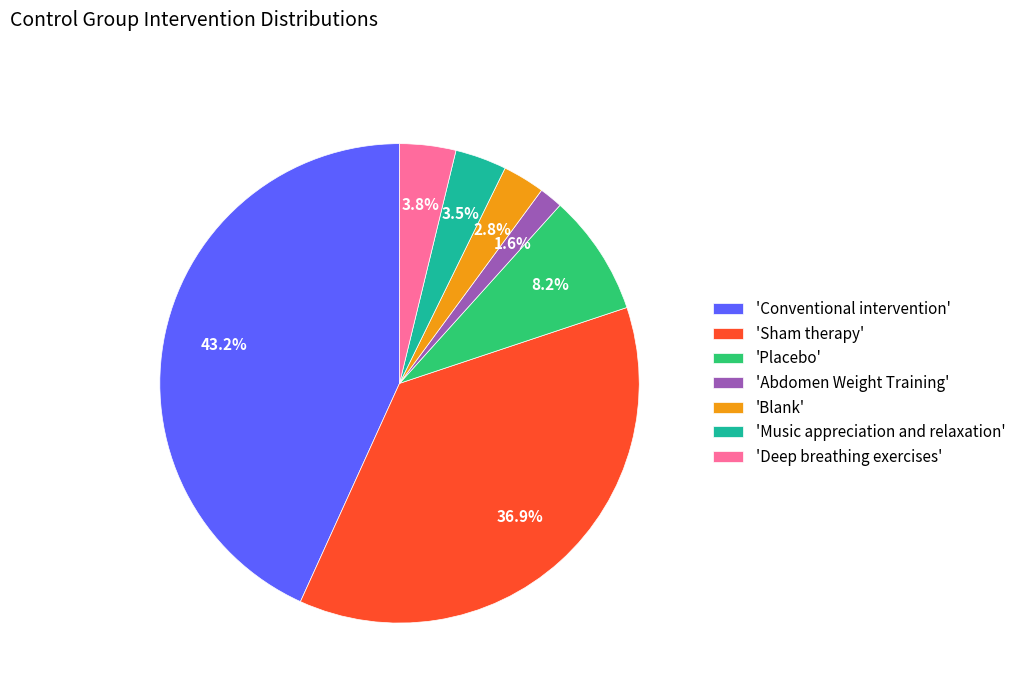

Which slice is the largest?

'Conventional intervention'